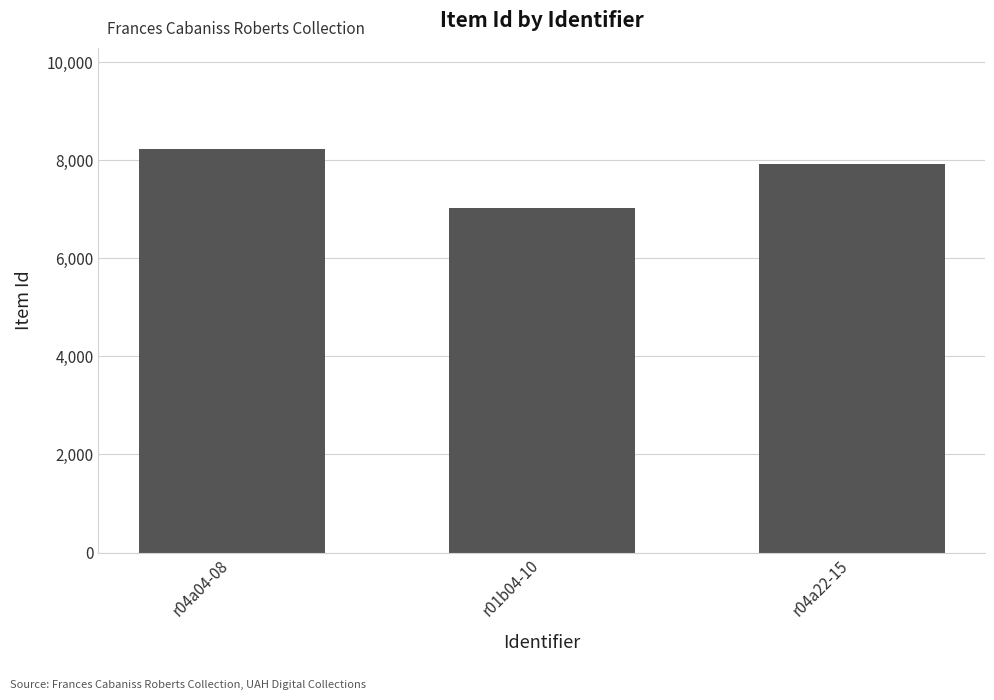

What is the change in value from r01b04-10 to r04a22-15?

+905